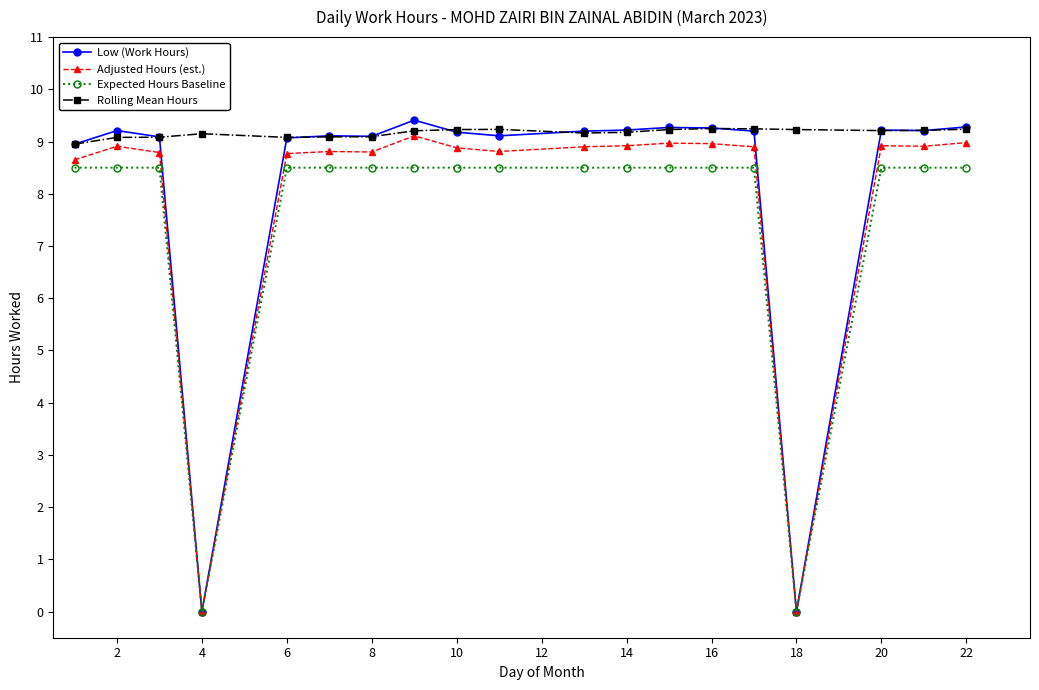

True or false: Rolling Mean Hours and Expected Hours Baseline intersect in this chart.

False